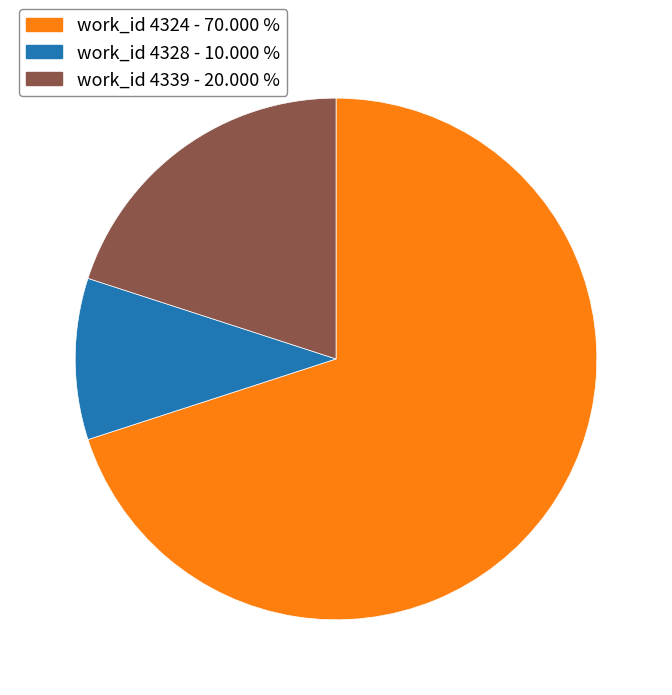

Does any single category account for the majority?

Yes